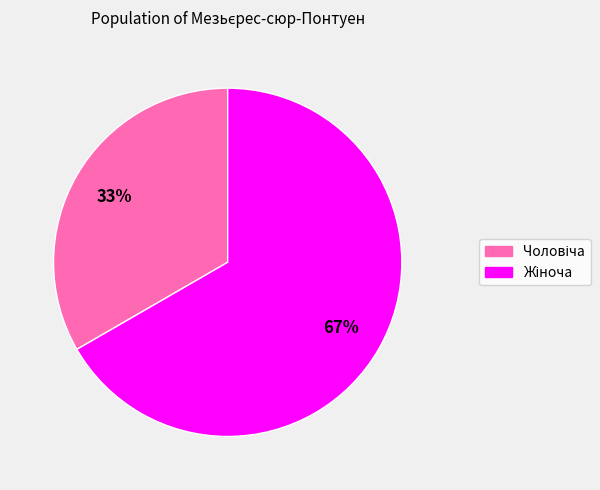

To the nearest percent, what is the average slice percentage?

50%